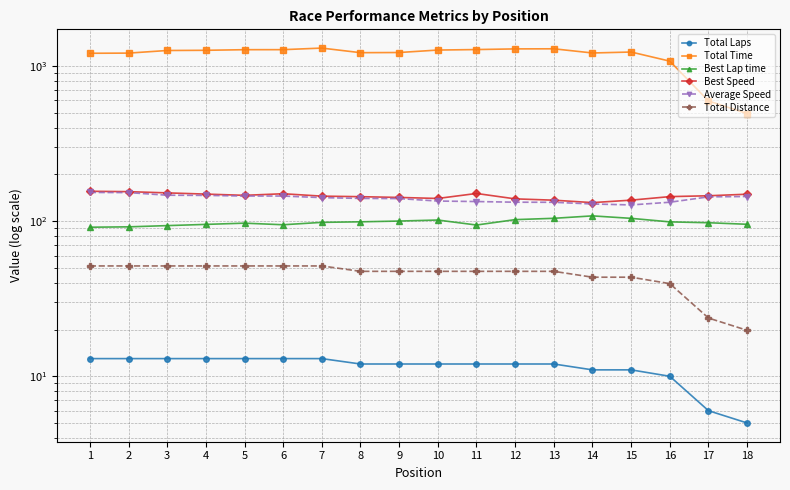

Which label corresponds to the largest value in the chart?

7